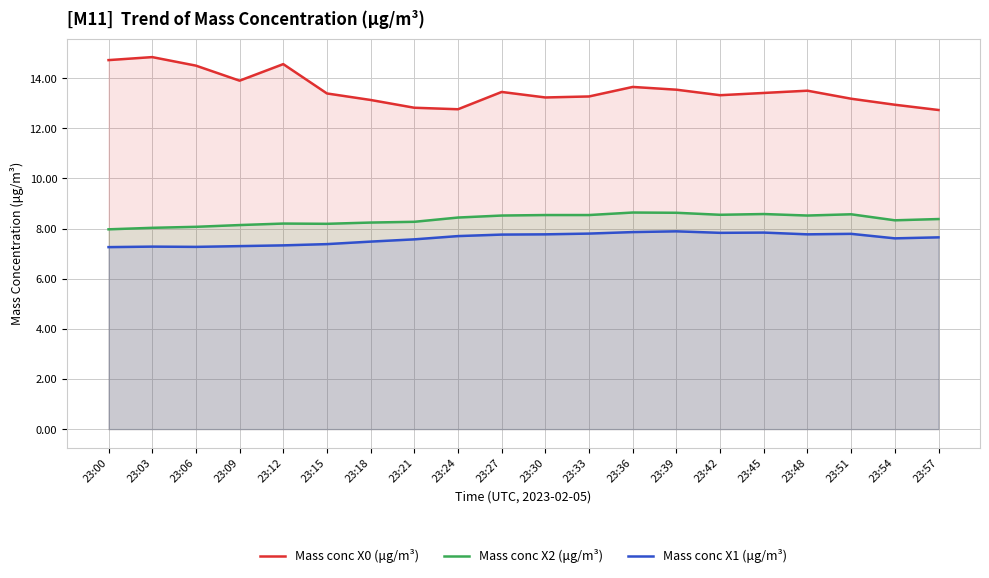

How many data points in Mass conc X2 (μg/m³) are less than 8?

1